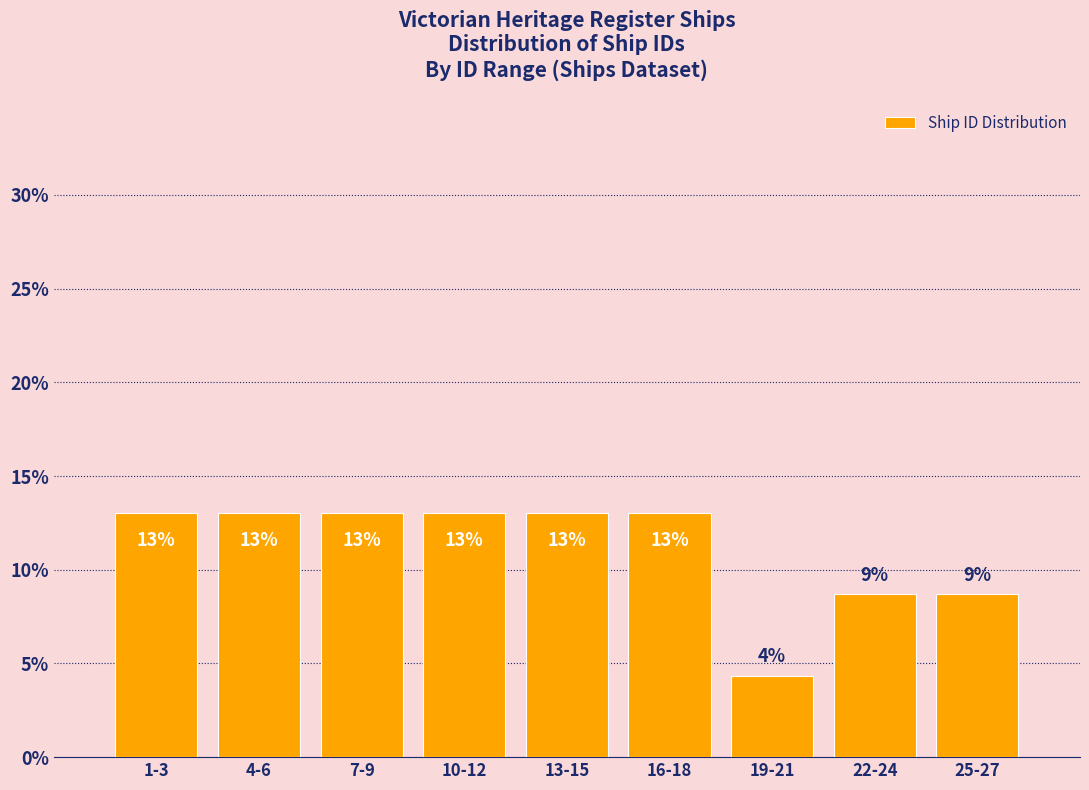

What is the sum of all values?

100.0